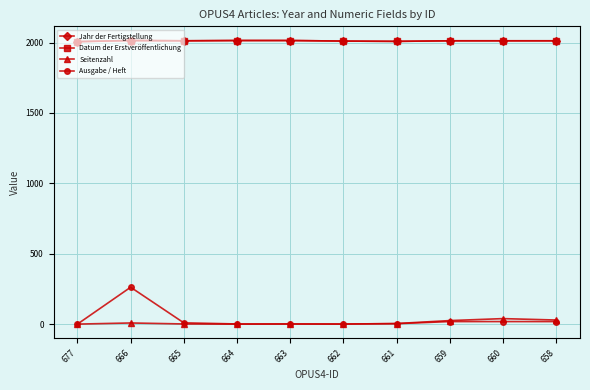

Reading left to right, extract all data points from this chart.

Jahr der Fertigstellung: 677=2007	666=2015	665=2013	664=2015	663=2015	662=2011	661=2009	659=2013	660=2013	658=2013
Datum der Erstveröffentlichung: 677=2007	666=2015	665=2013	664=2015	663=2015	662=2011	661=2009	659=2013	660=2013	658=2013
Seitenzahl: 677=0	666=8	665=1	664=0	663=1	662=0	661=4	659=25	660=39	658=29
Ausgabe / Heft: 677=0	666=262	665=9	664=1	663=1	662=1	661=3	659=18	660=18	658=18